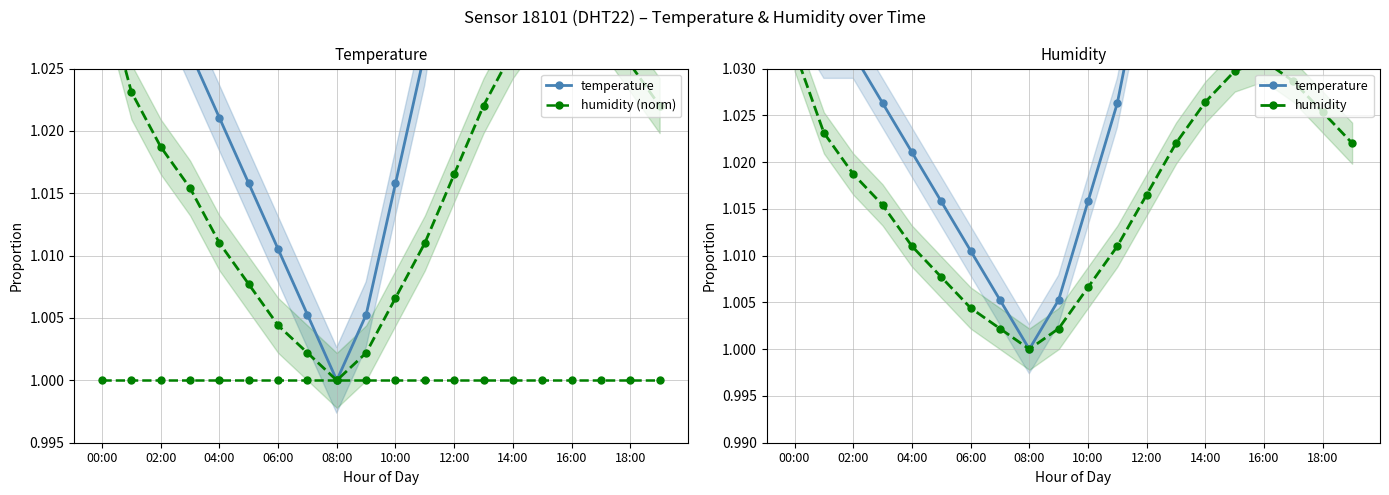

What is the sum of the humidity (norm) values at 18:00 and 12:00?

2.0